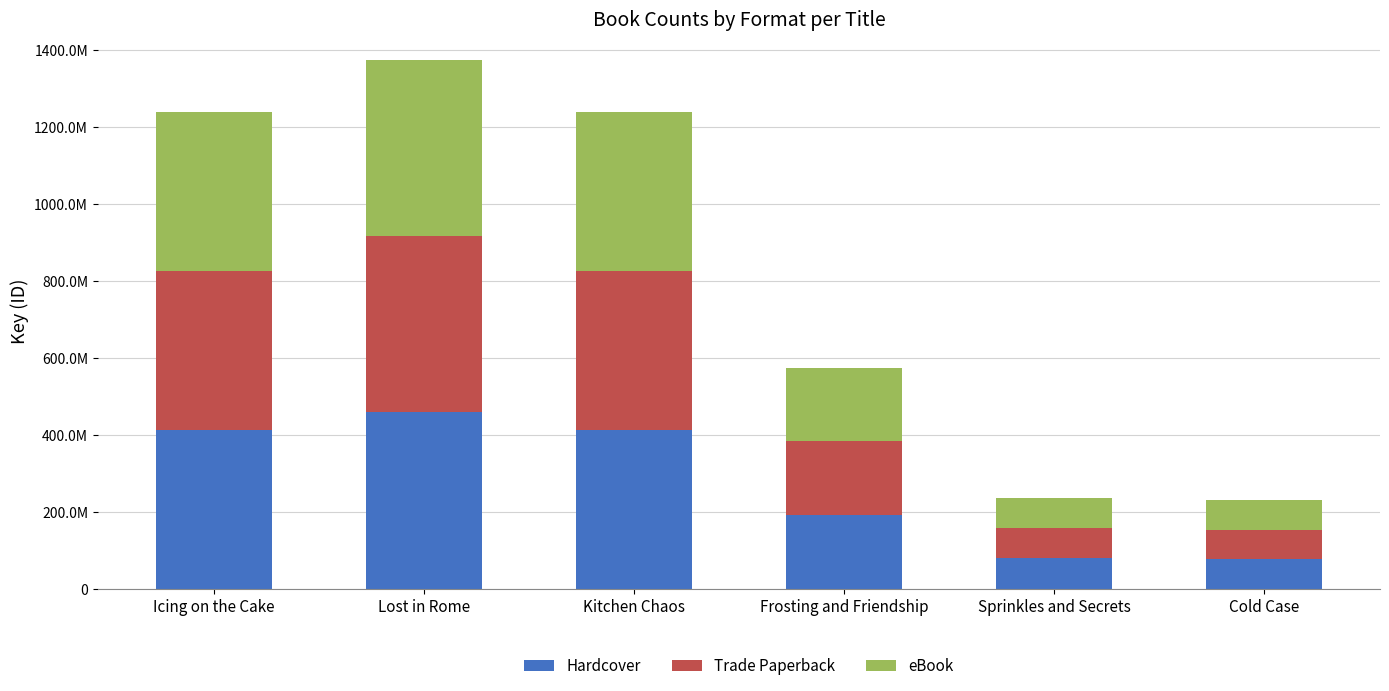

Between Cold Case and Icing on the Cake, which is larger?

Icing on the Cake